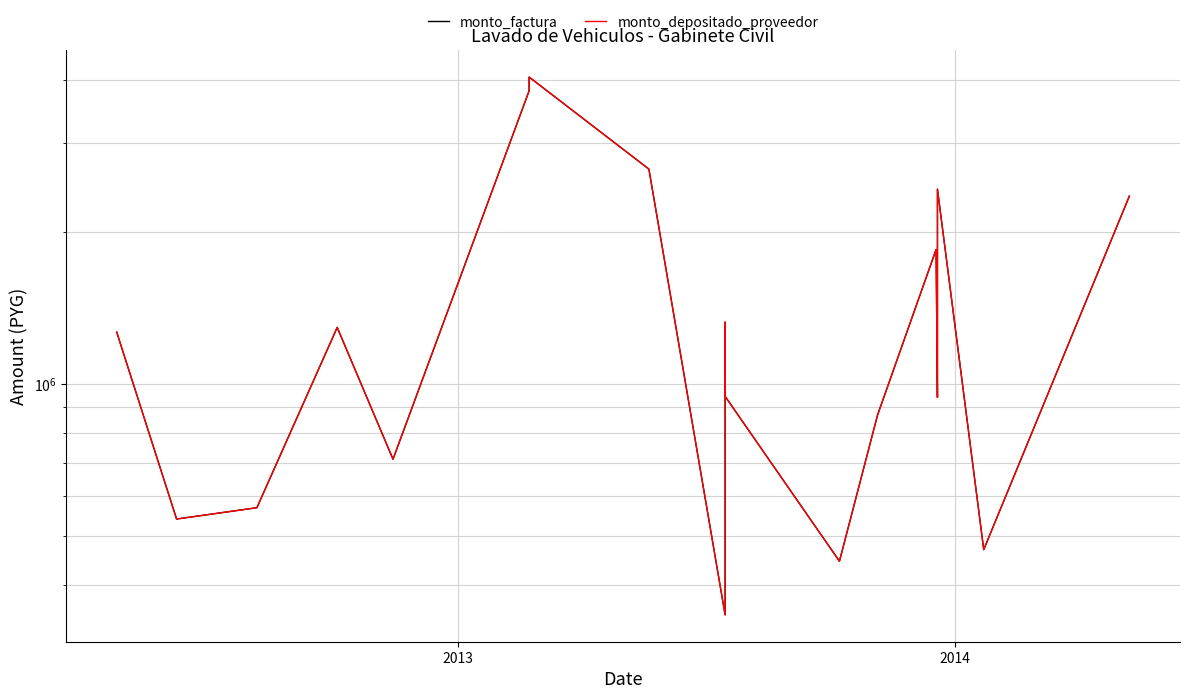

How many data points in monto_factura are above 1267200?

8